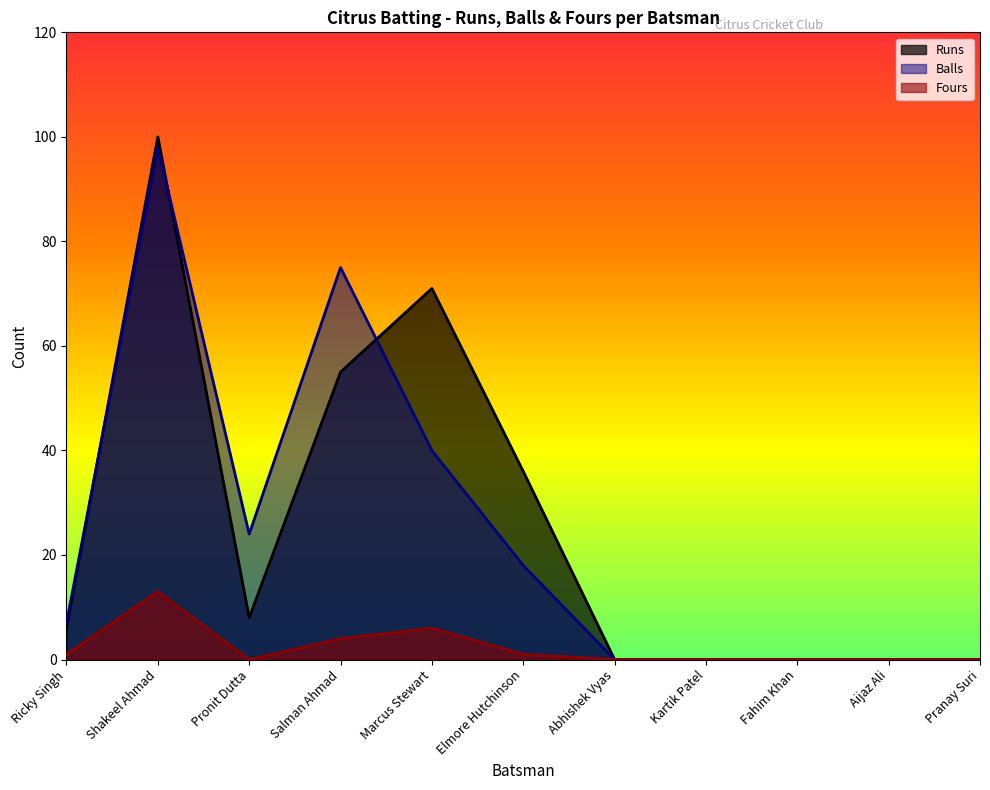

The value of Fours at Kartik Patel is -4. True or false?

False